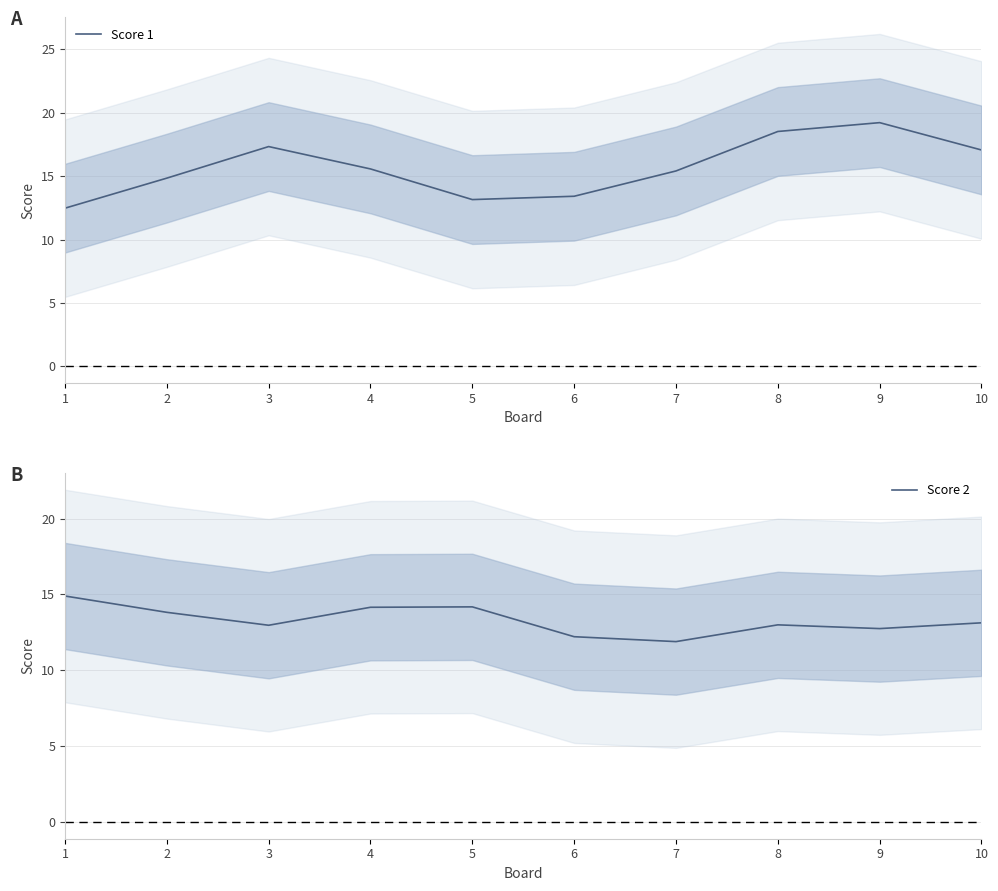

What is the value of the Score 2 point at the 6th from the left?

12.2